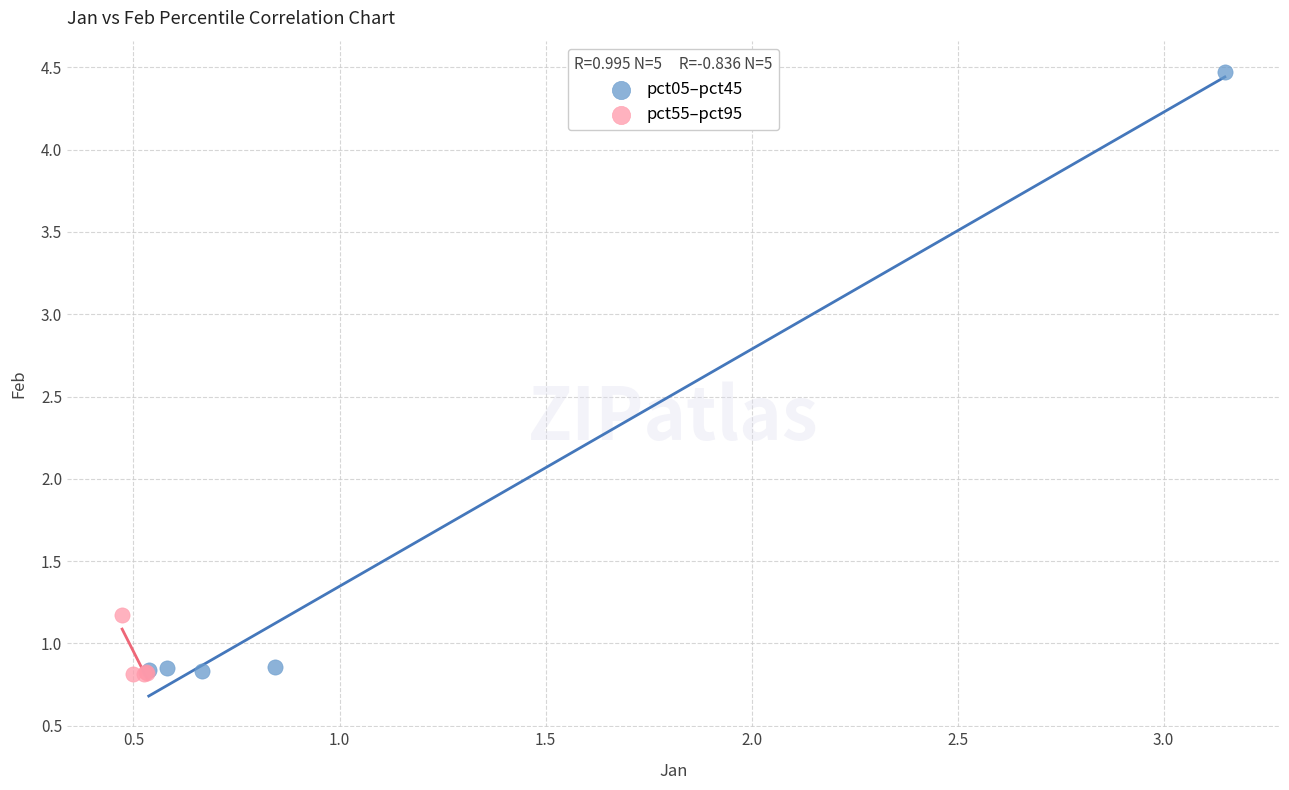

What are all the series names shown in the legend?

pct05–pct45, pct55–pct95